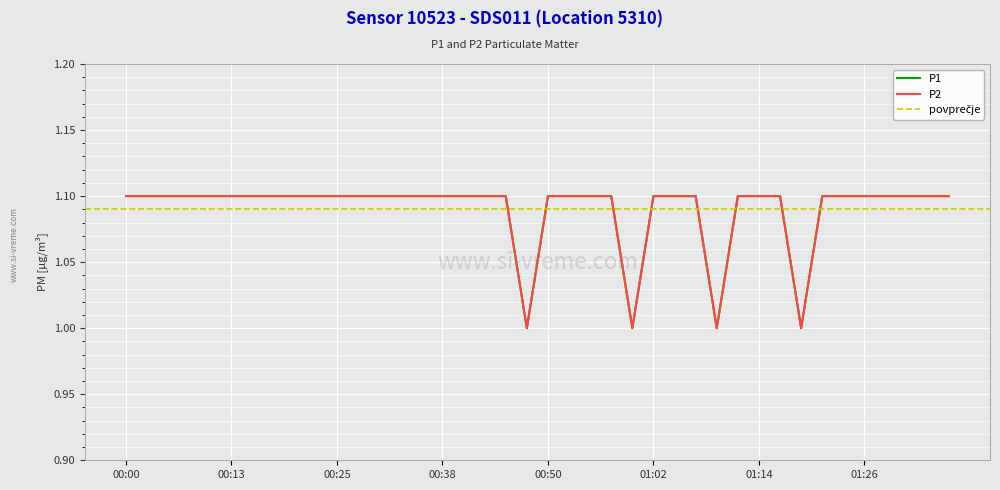

True or false: P2 and P1 cross at least once.

False